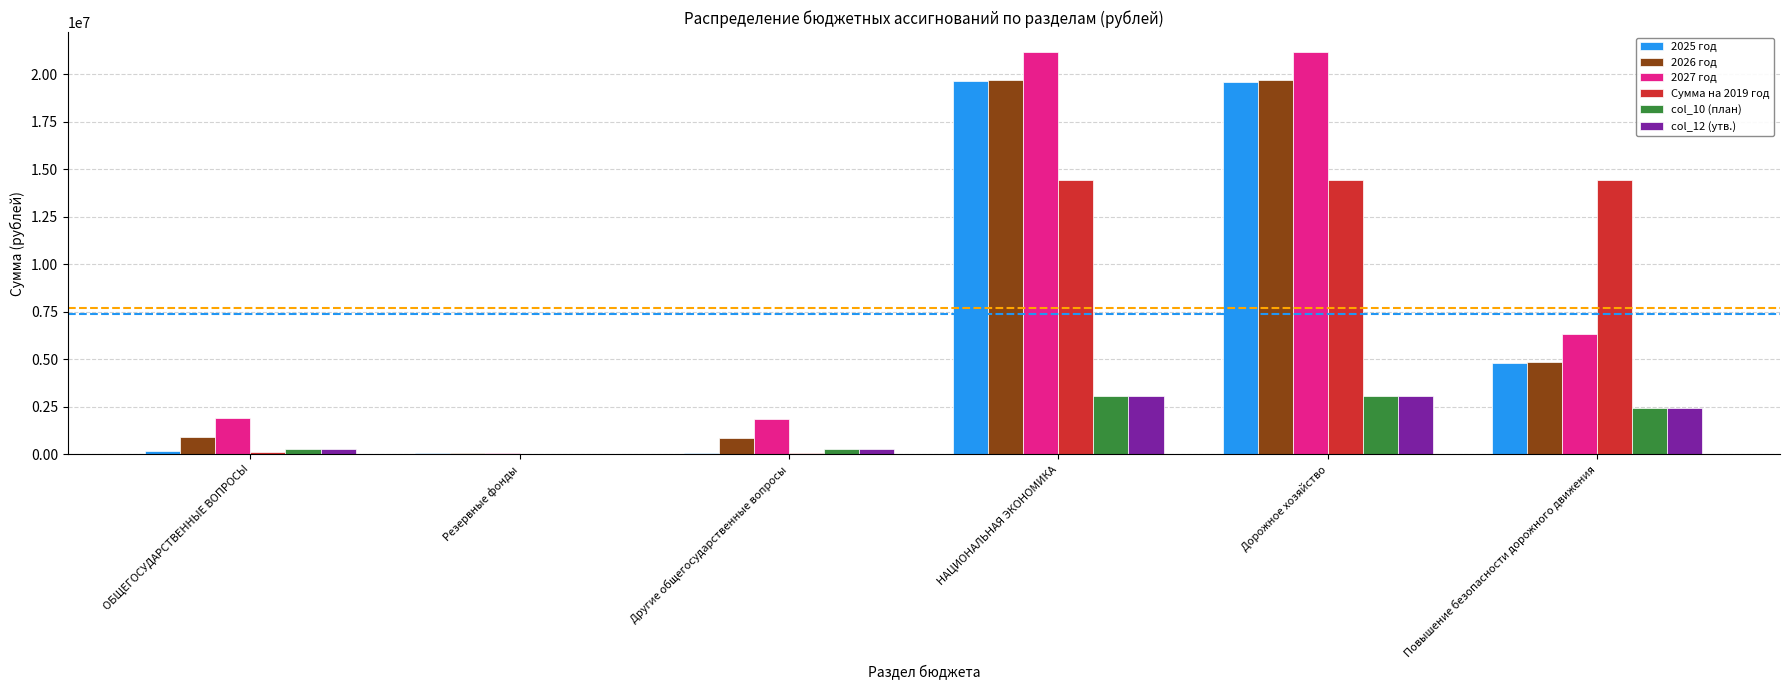

The value of 2025 год at ОБЩЕГОСУДАРСТВЕННЫЕ ВОПРОСЫ is 152200.0. True or false?

True